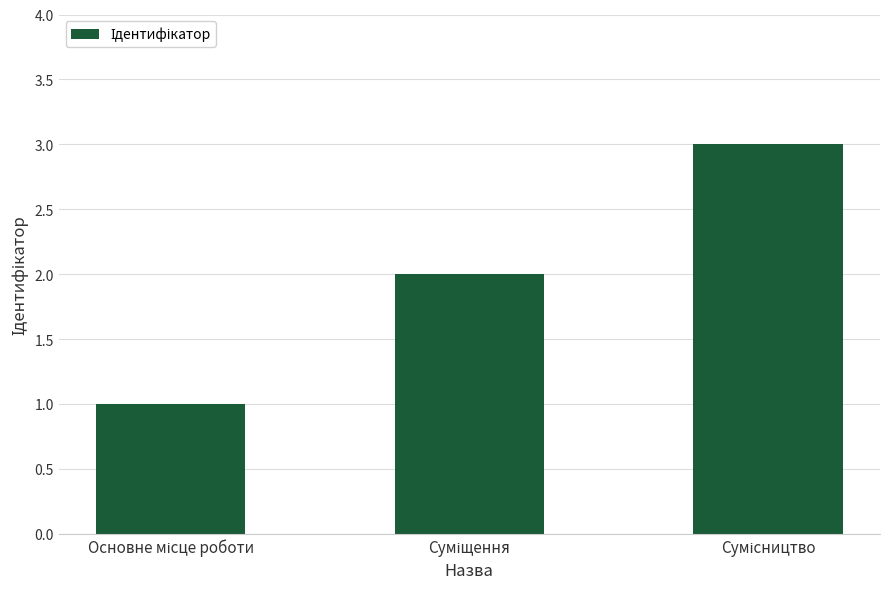

What is the greatest value displayed?

3